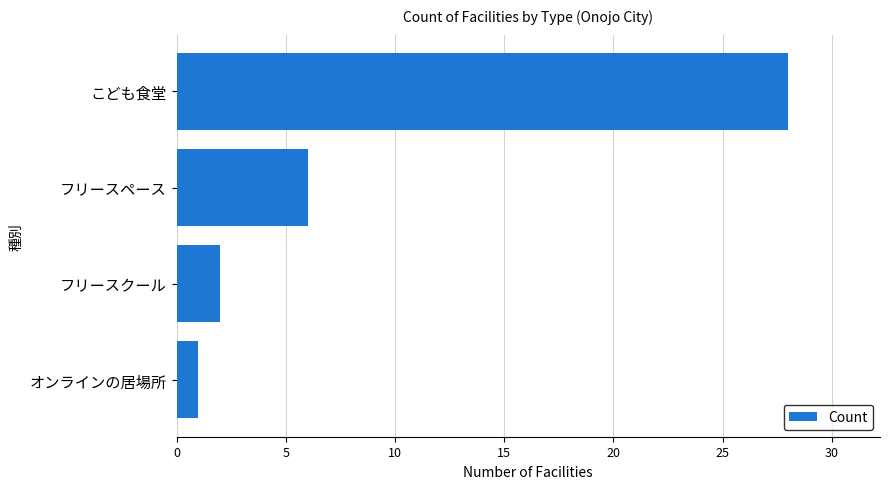

How many bars are there in total?

4